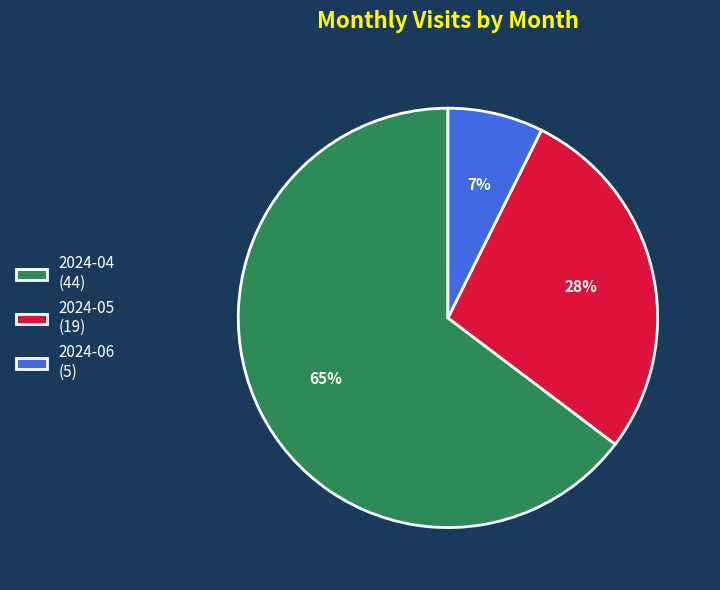

How many segments does this pie chart have?

3